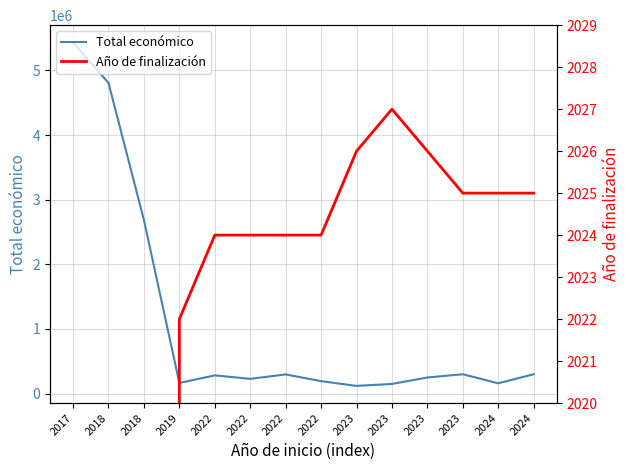

Reading left to right, extract all data points from this chart.

Total económico: 5433552	4805923	2685474	164995	282580	228922	297409	193149	120000	150000	250000	299986	160226	299997
Año de finalización: 0	0	0	2022	2024	2024	2024	2024	2026	2027	2026	2025	2025	2025